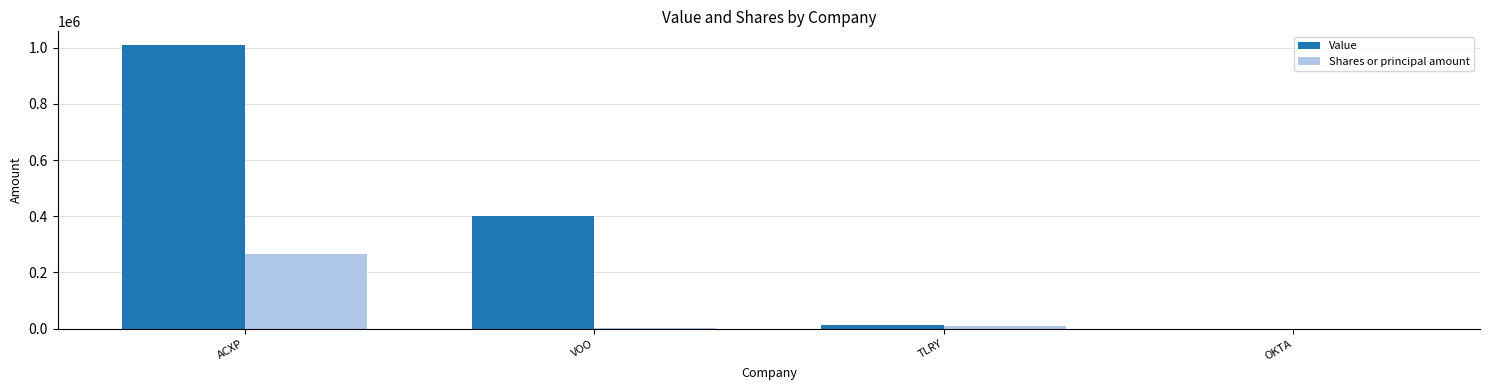

True or false: Value has a value of 1709831 at ACXP.

False